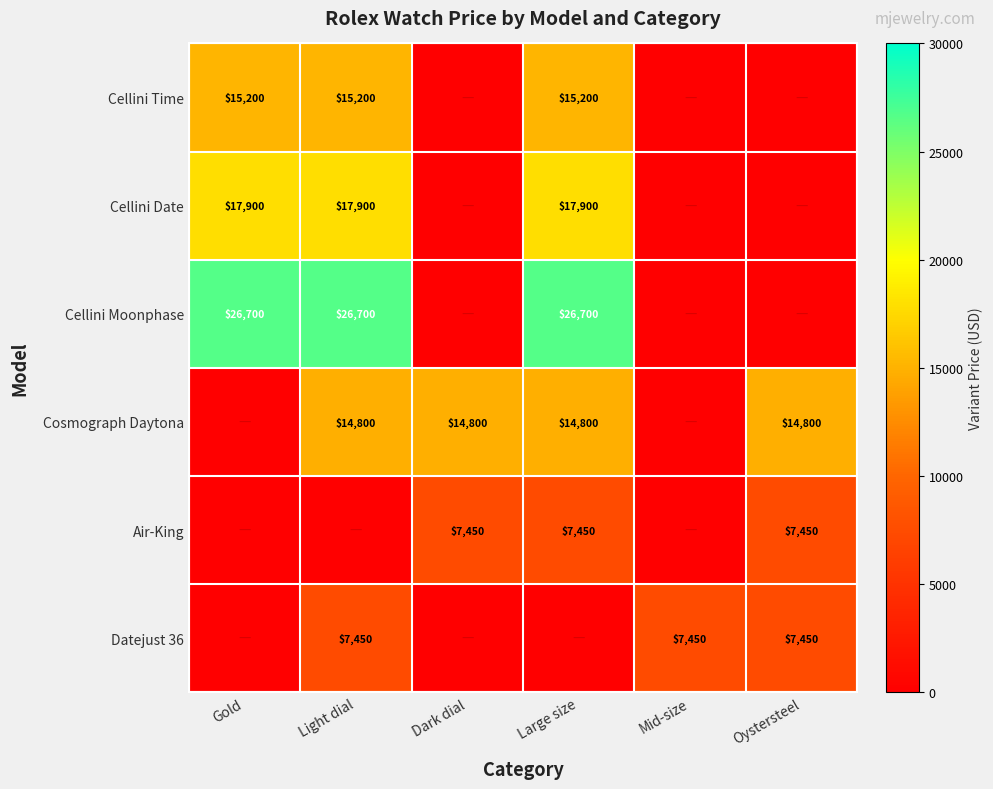

Is it true that Air-King equals 12031 at Large size?

False